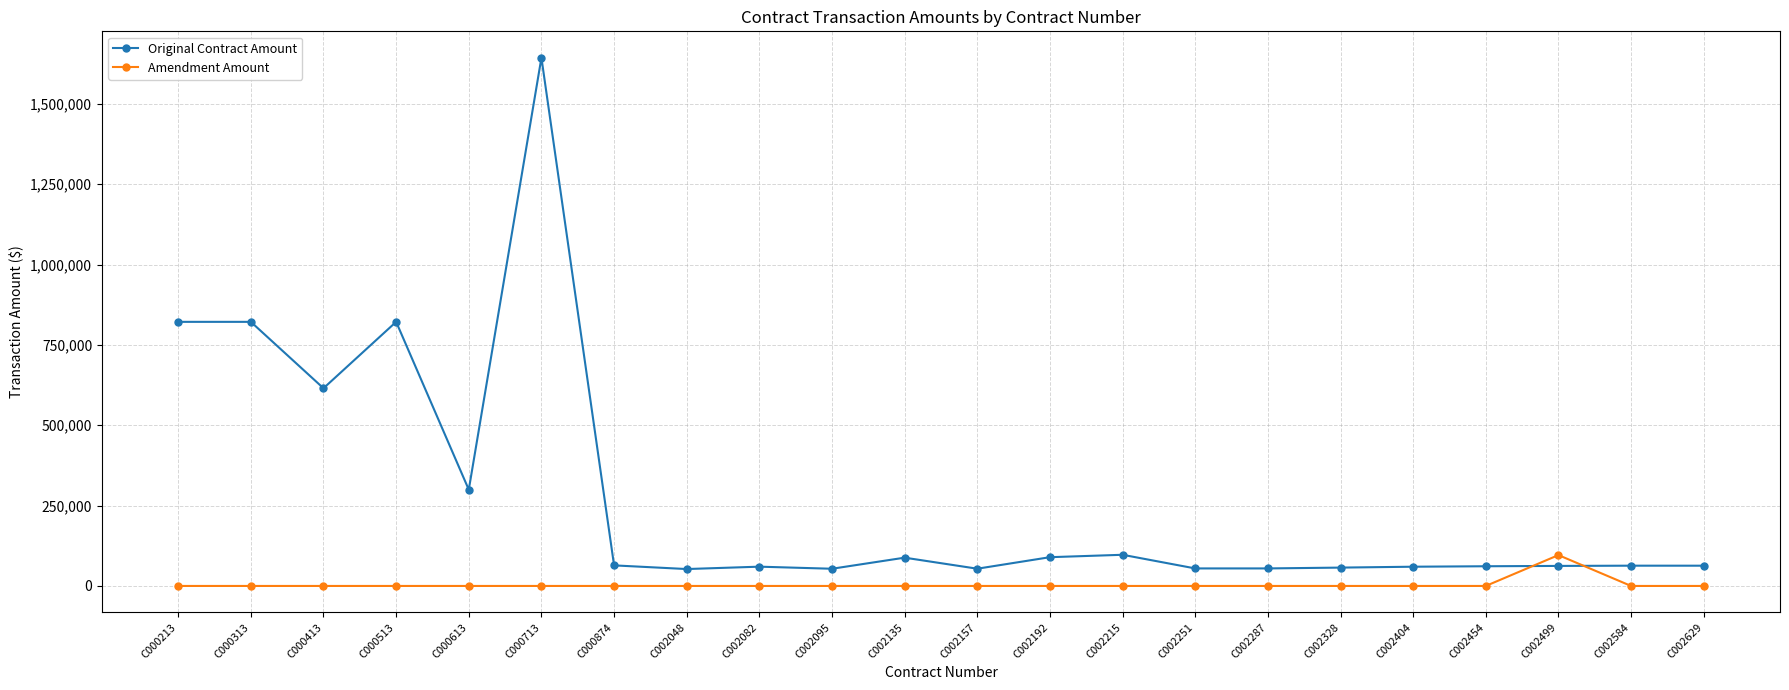

What is the sum of the Amendment Amount values at C002499 and C002082?

96000